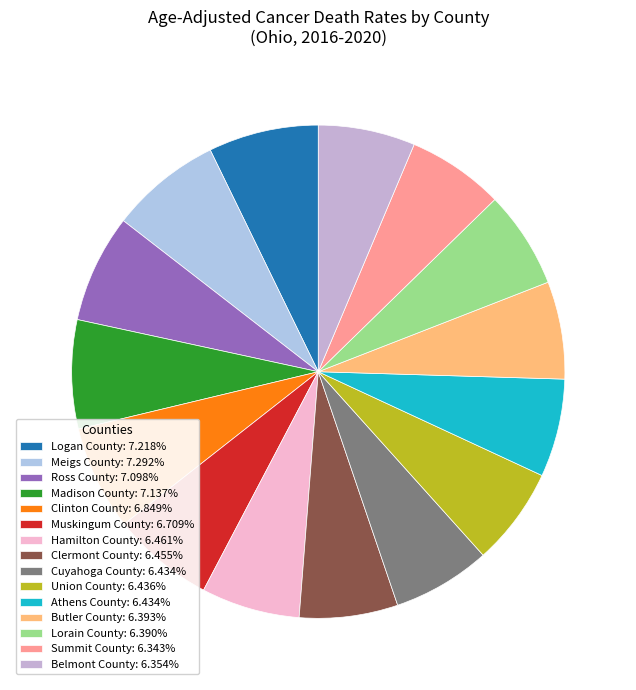

Is the sum of Union County and Ross County greater than half?

No